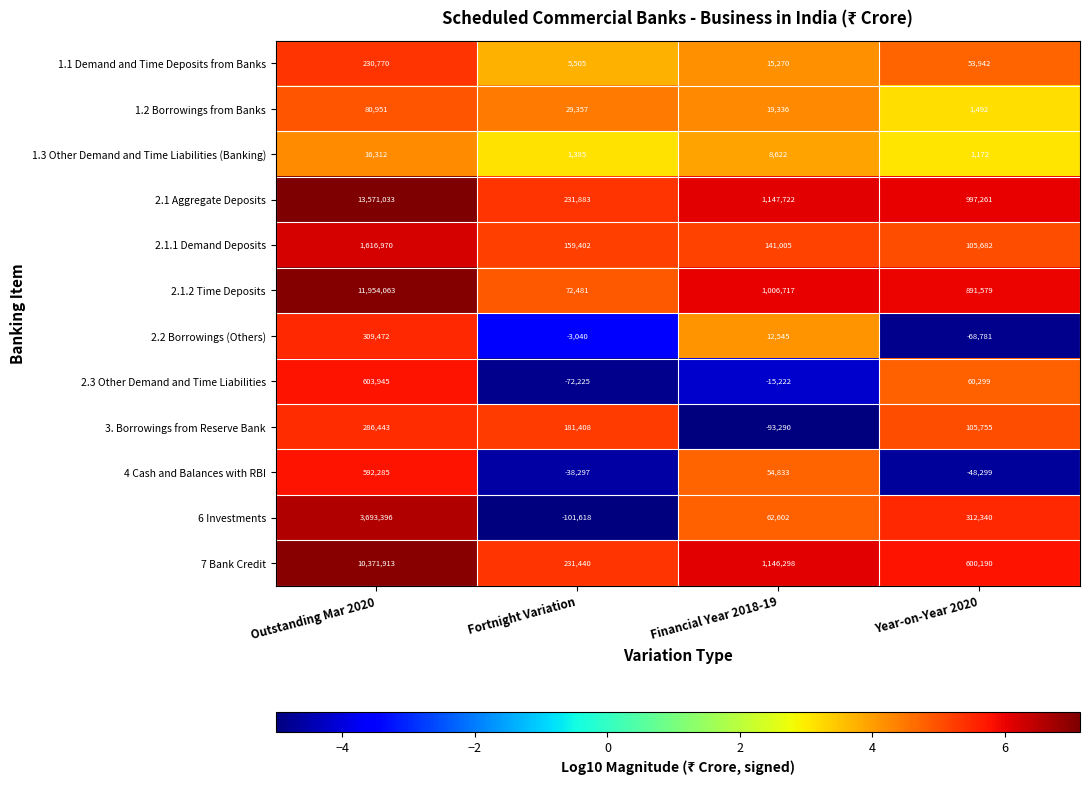

How many data points does each series have?

4